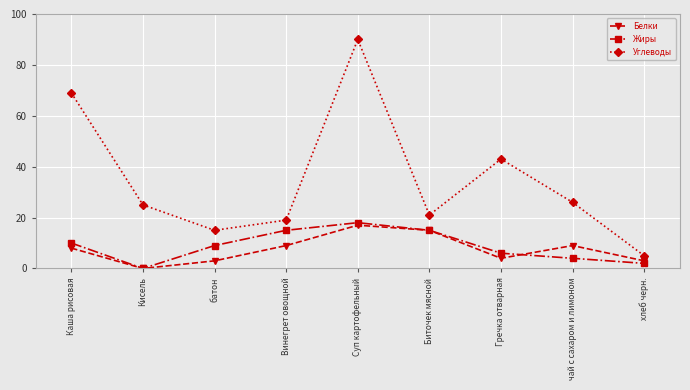

What position from the right is Суп картофельный?

5